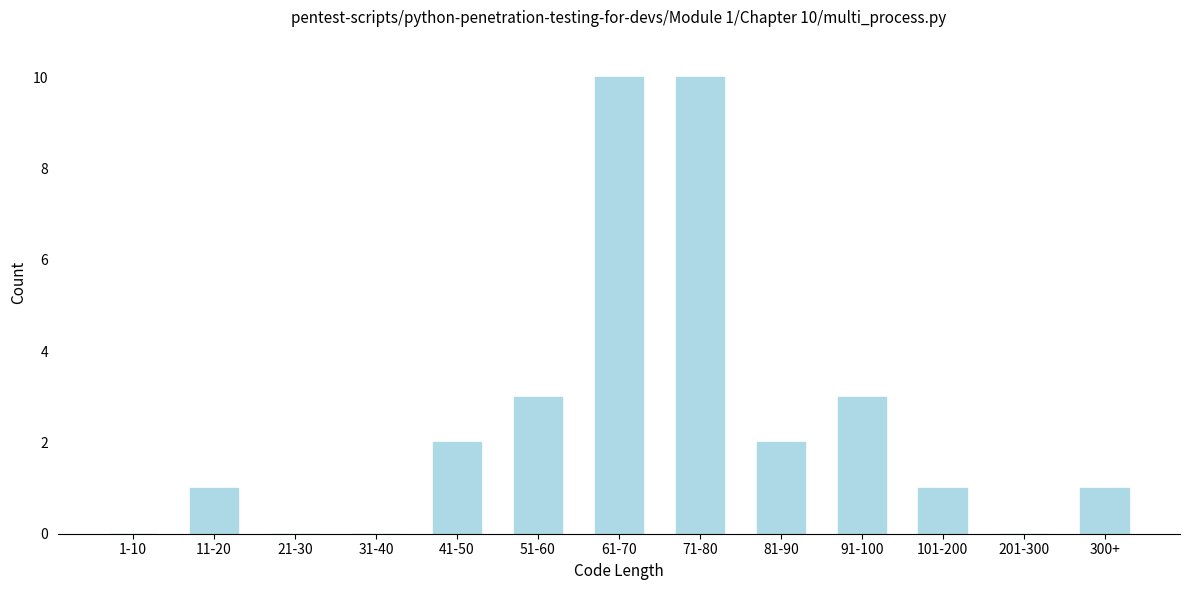

Reading left to right, extract all data points from this chart.

1-10=0	11-20=1	21-30=0	31-40=0	41-50=2	51-60=3	61-70=10	71-80=10	81-90=2	91-100=3	101-200=1	201-300=0	300+=1